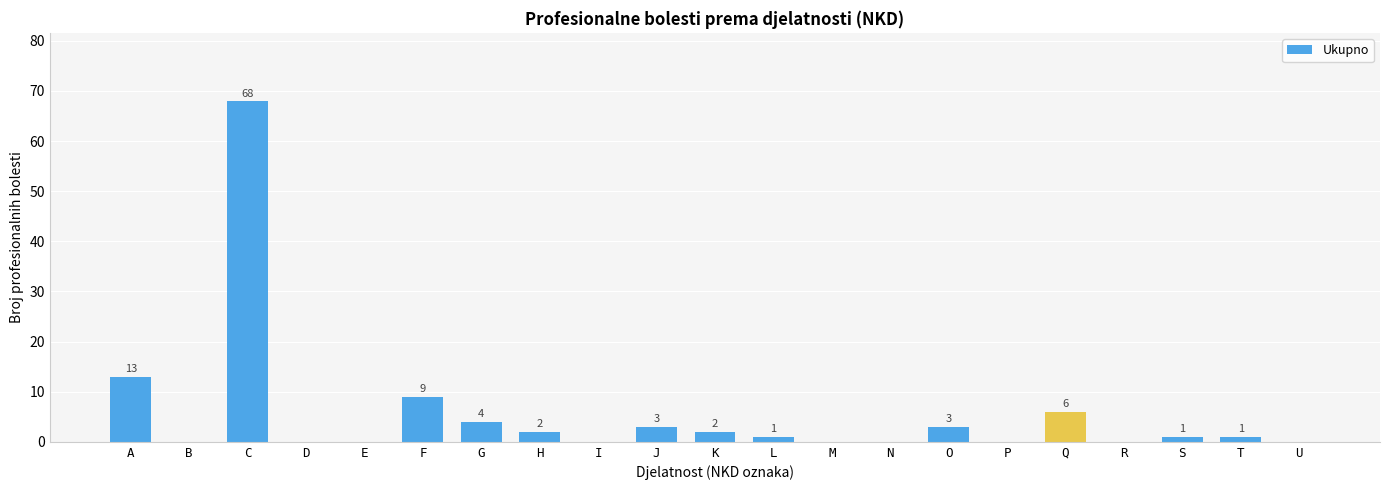

The value at T is 1. True or false?

True